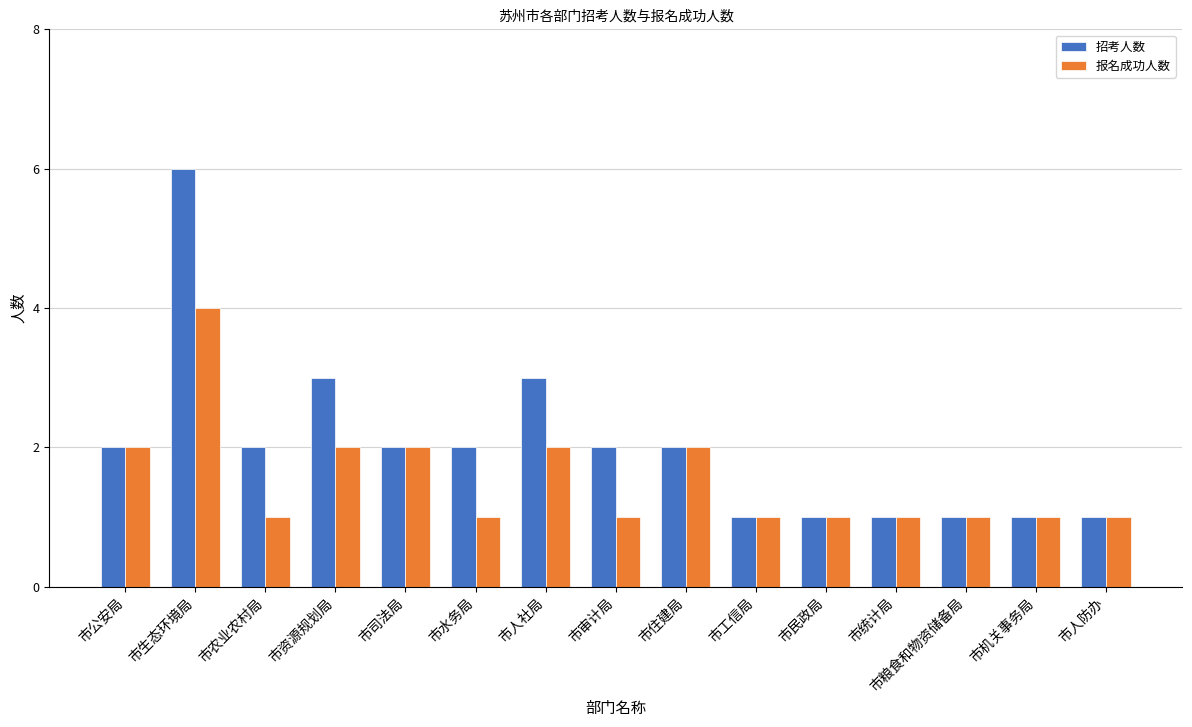

What is the maximum value for 报名成功人数?

4